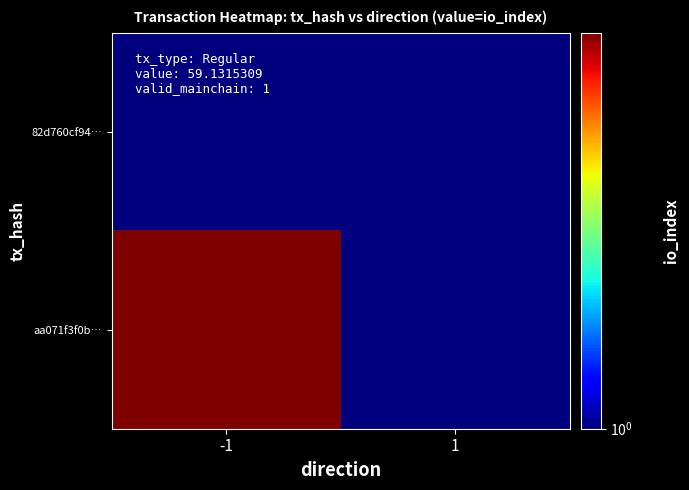

Which series has the widest spread of values?

aa071f3f0b…